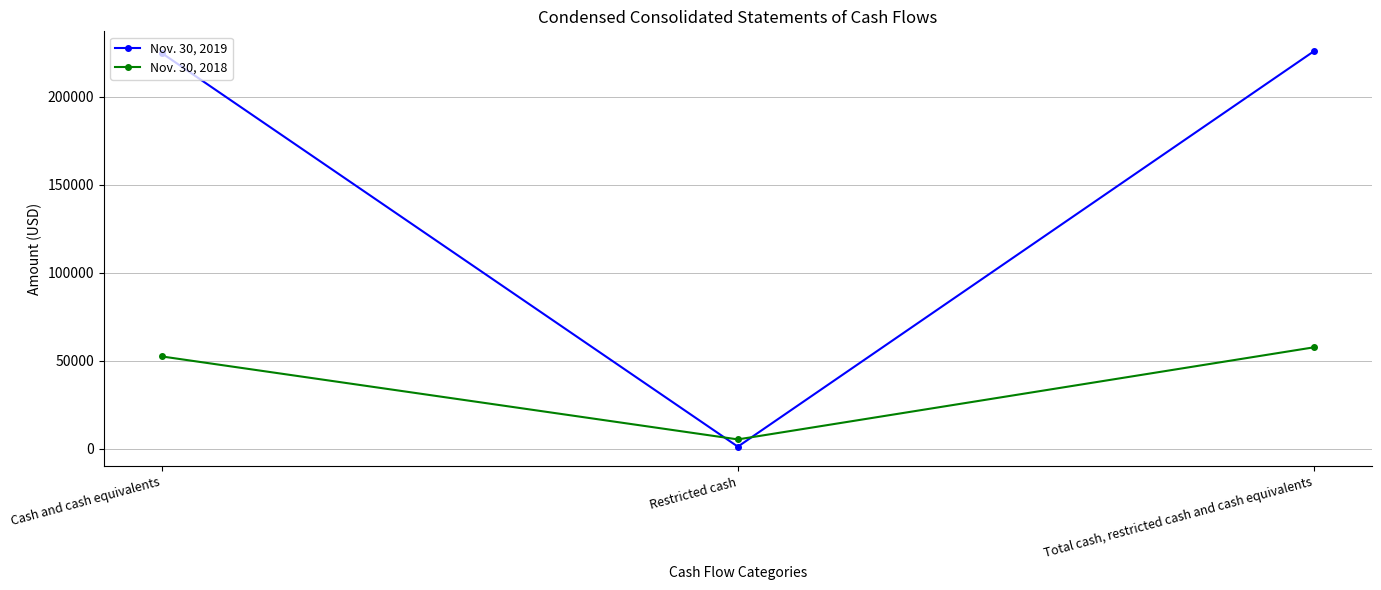

What is the maximum value shown in the chart?

225859